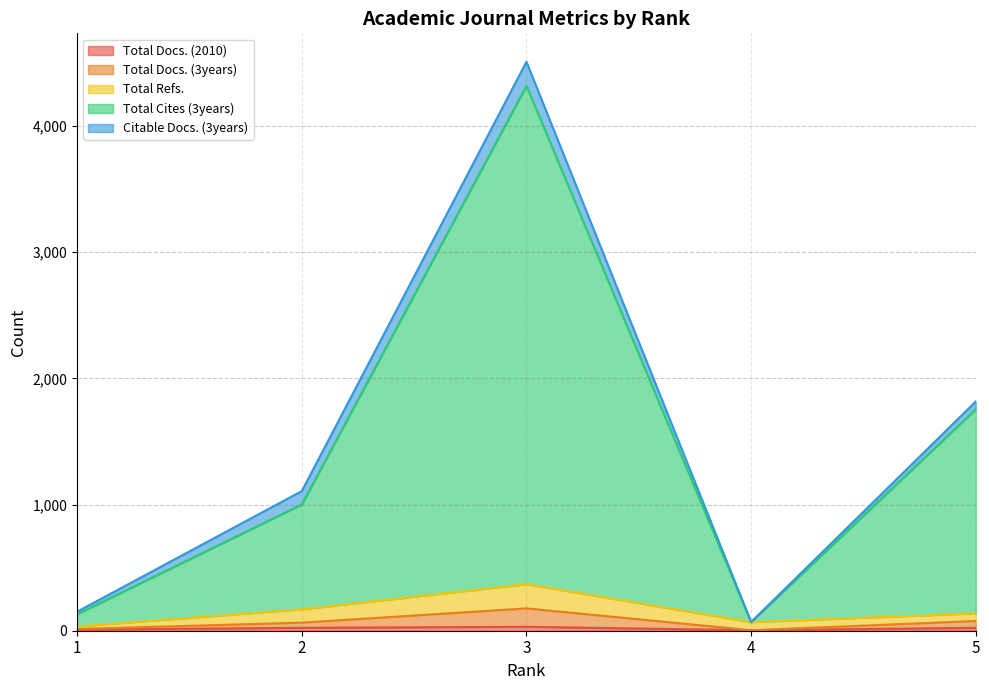

How many interior local valleys does the Total Cites (3years) series have?

1